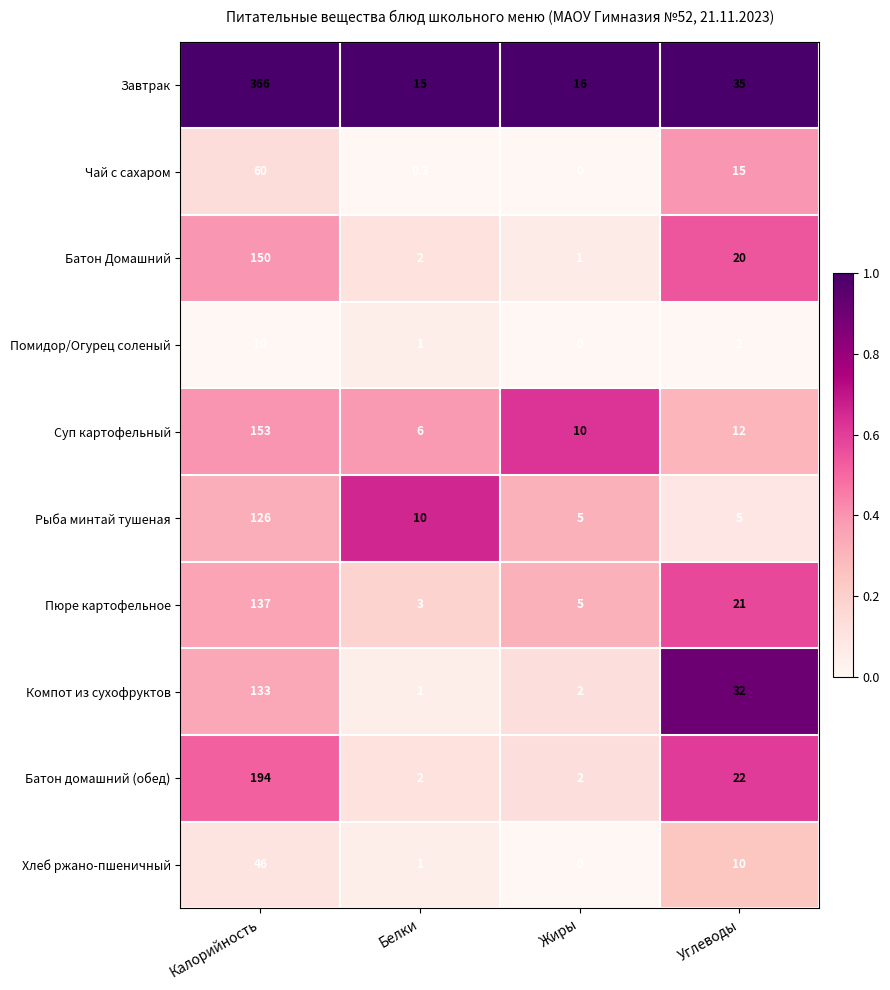

True or false: Завтрак has a value of 366.0 at Калорийность.

True